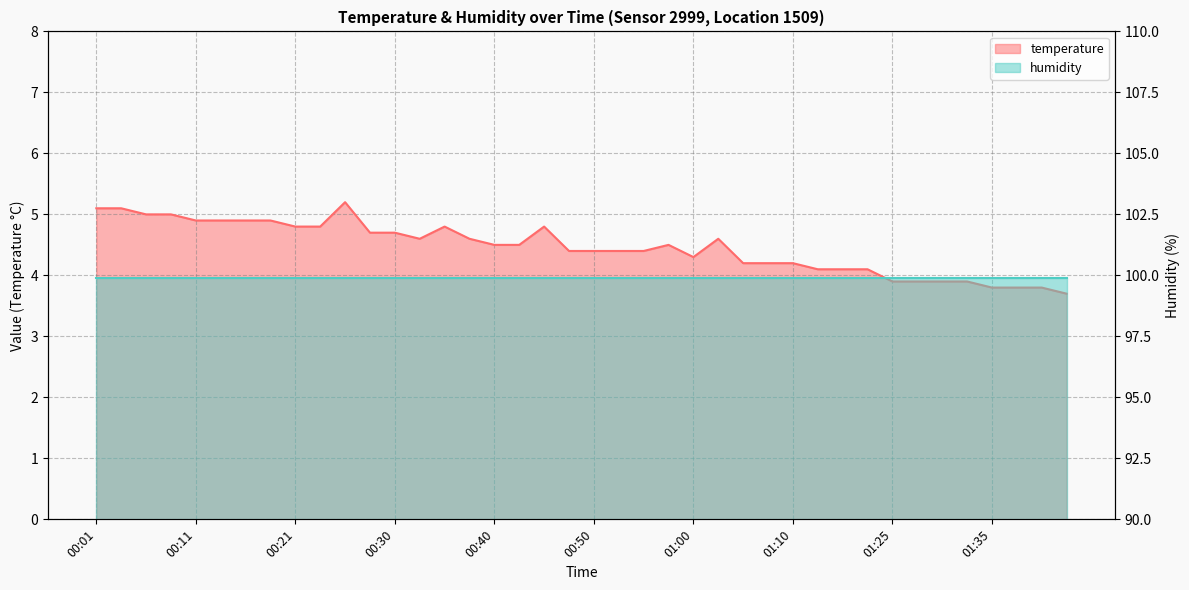

Does the chart have visible grid lines?

Yes